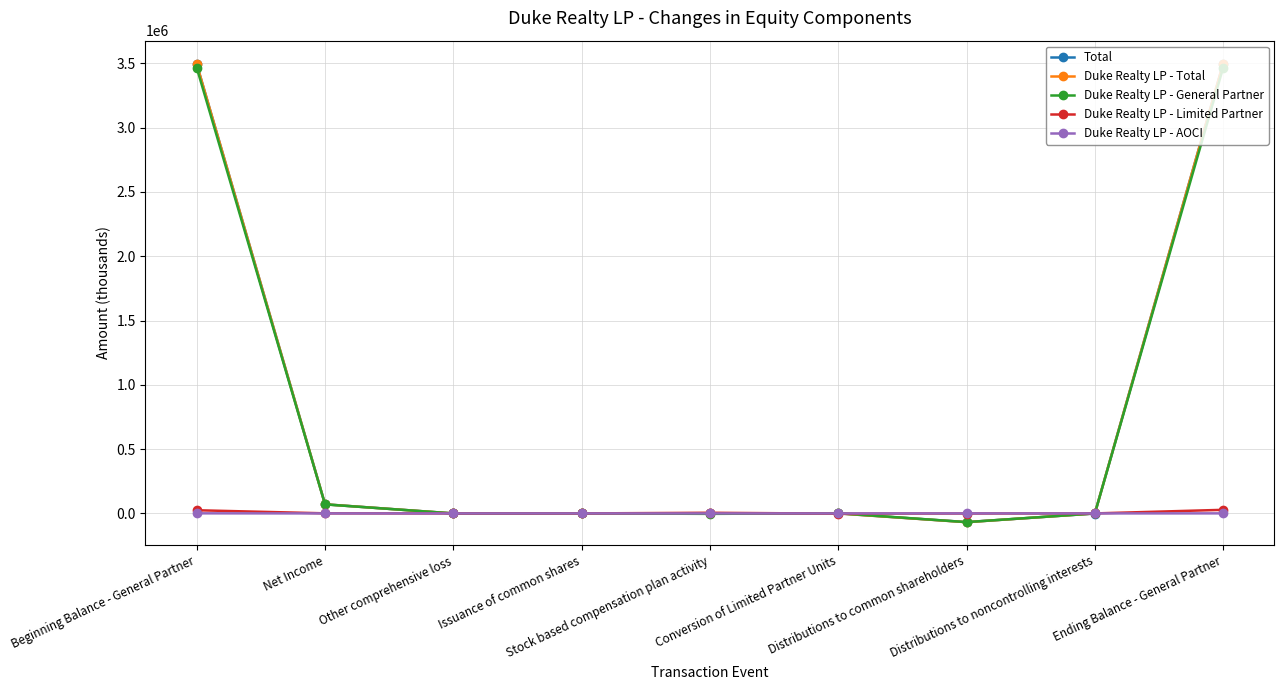

Where does the Duke Realty LP - Limited Partner series first go above 0?

Beginning Balance - General Partner